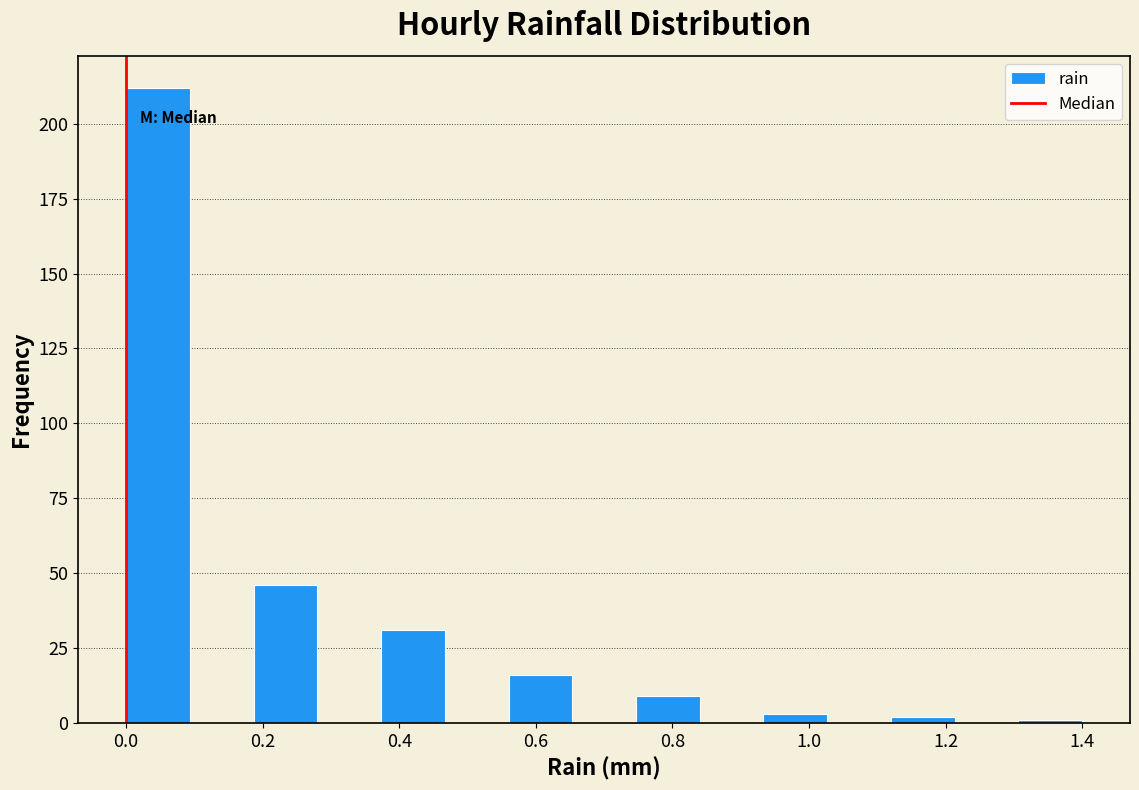

Reading left to right, list every bar in this chart as the range it spans on the x-axis followed by its height. Neither the bar edges nor the heights are printed on the chart, so give them approximately, as read against the axes.

0.00 to 0.10: 210
0.10 to 0.18: 0
0.18 to 0.28: 45
0.28 to 0.38: 0
0.38 to 0.46: 30
0.46 to 0.56: 0
0.56 to 0.66: 15
0.66 to 0.74: 0
0.74 to 0.84: 10
0.84 to 0.94: 0
0.94 to 1.02: under 5
1.02 to 1.12: 0
1.12 to 1.22: under 5
1.22 to 1.30: 0
1.30 to 1.40: under 5